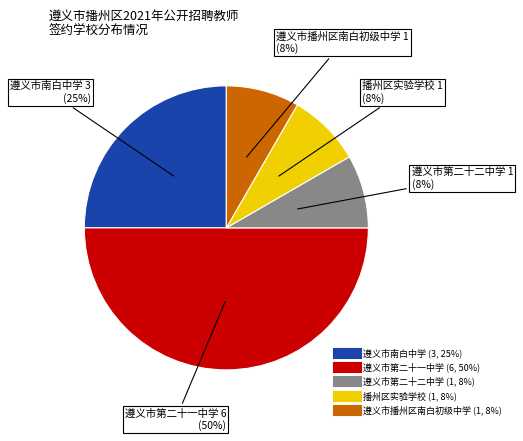

What percentage is the 遵义市播州区南白初级中学 slice, to the nearest percent?

8%